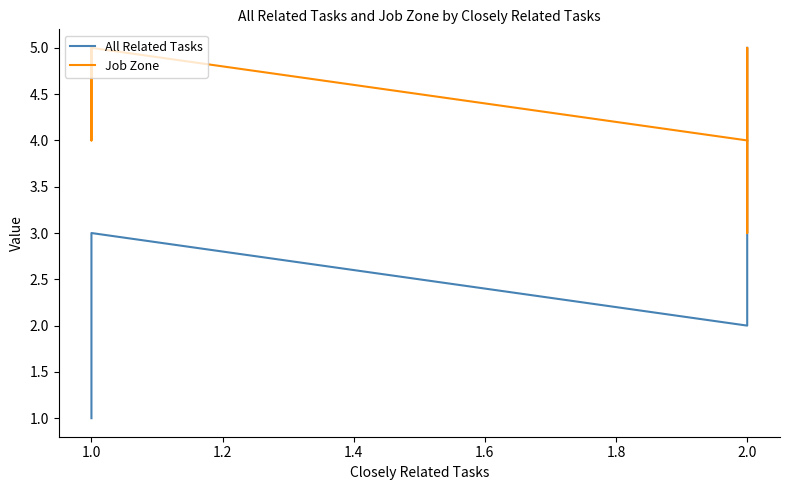

At how many categories does at least one series exceed 1?

11